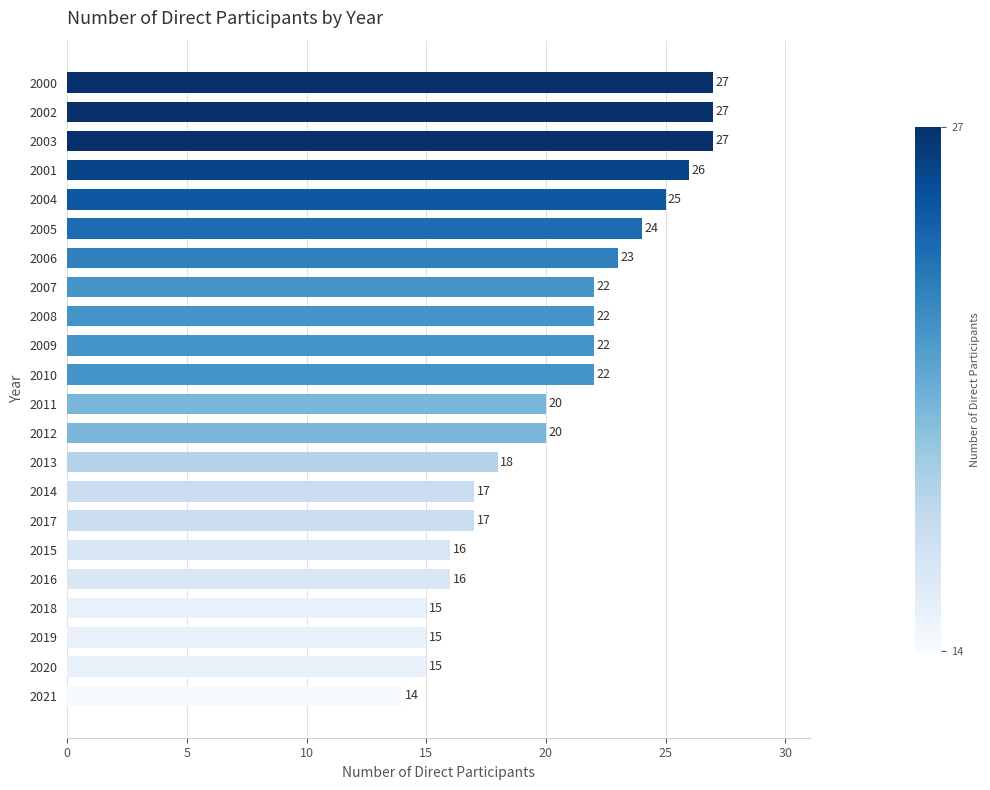

Does the chart contain any negative values?

No